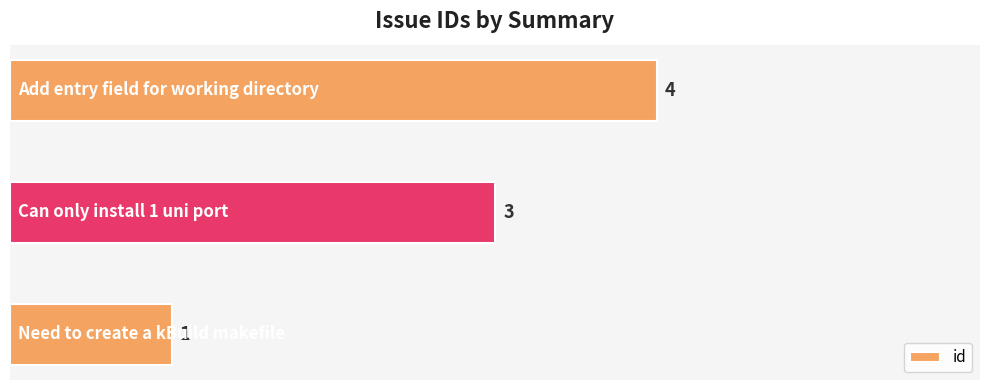

What is the sum of all values?

8